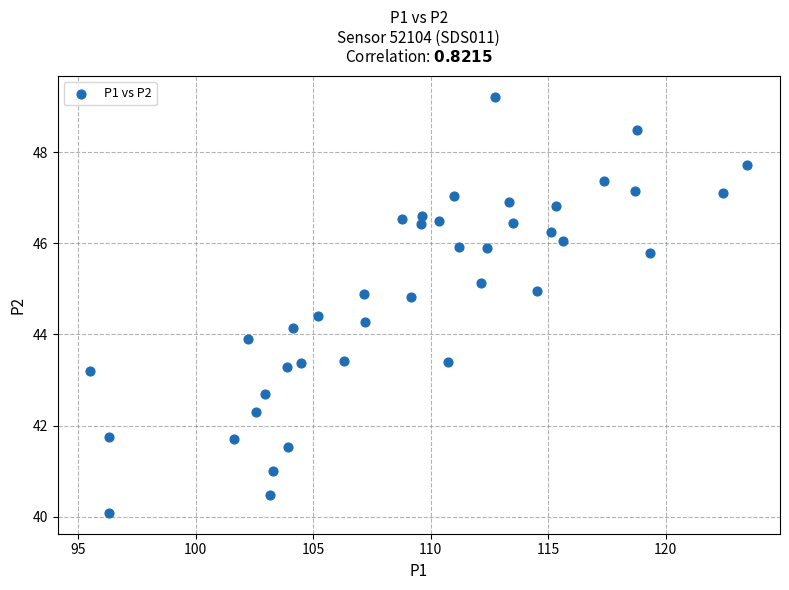

What is the range of X values (max minus min)?

27.9